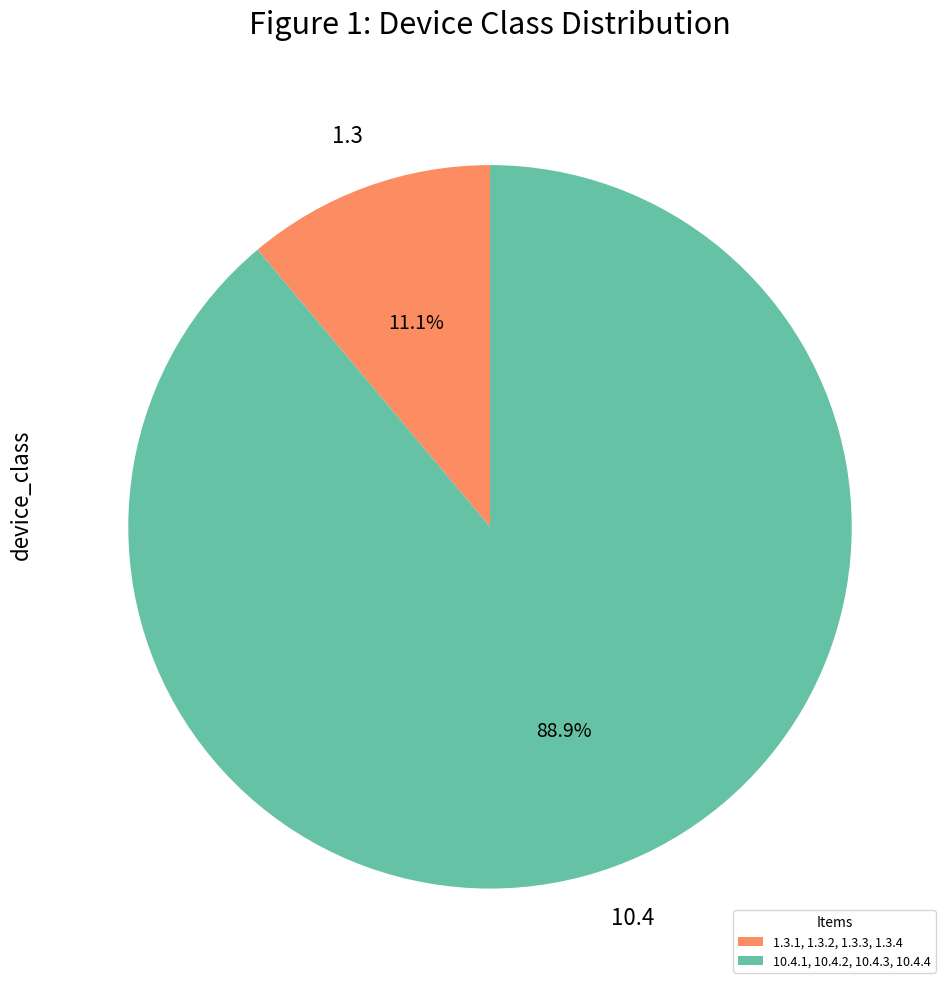

To the nearest percent, what percentage of the pie is 1.3.1, 1.3.2, 1.3.3, 1.3.4?

11%